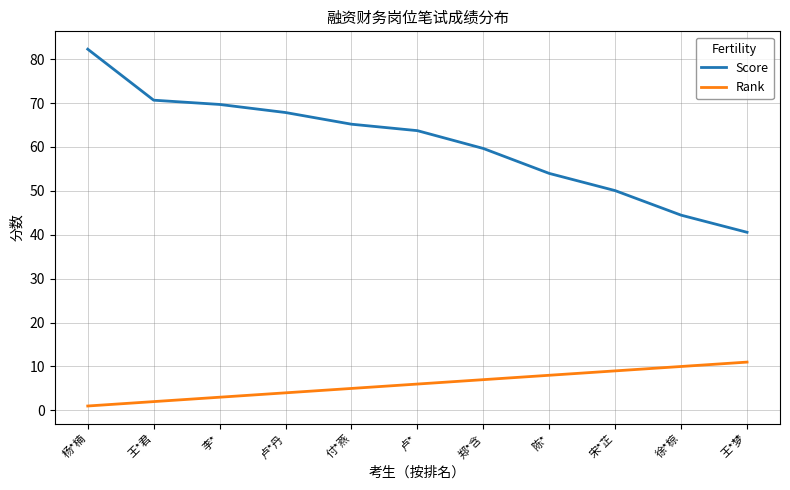

Which category has the highest value across all series?

杨*楠